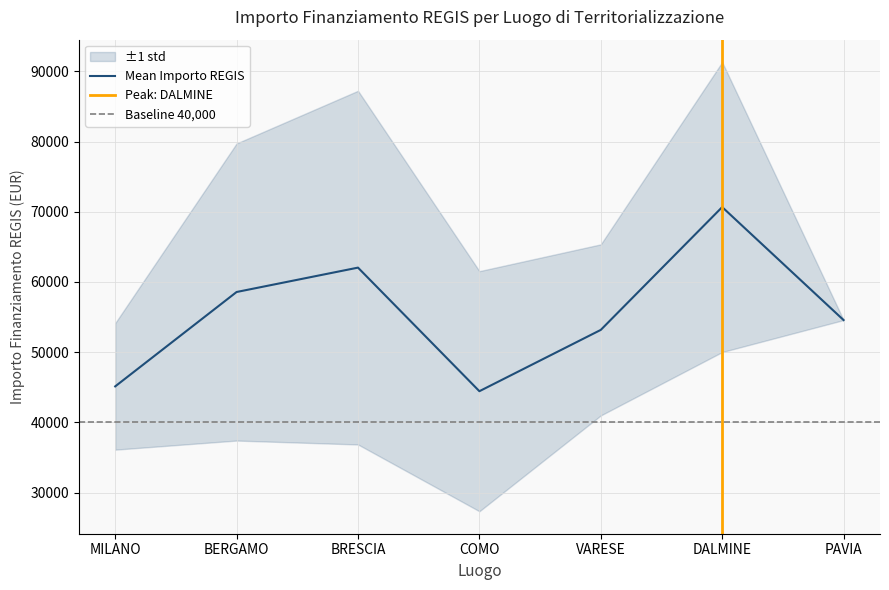

What is the maximum value for Mean Importo REGIS?

70666.7